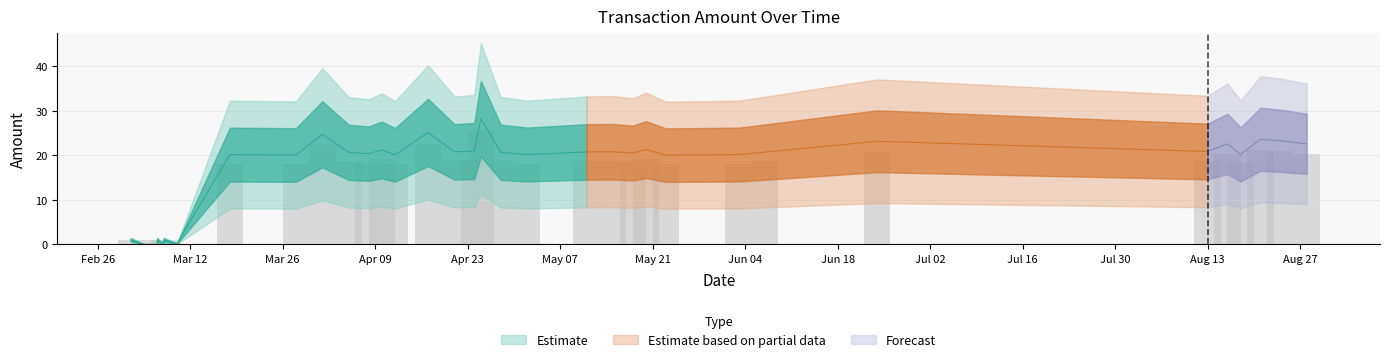

True or false: the data shows 14.5 at 2.

False